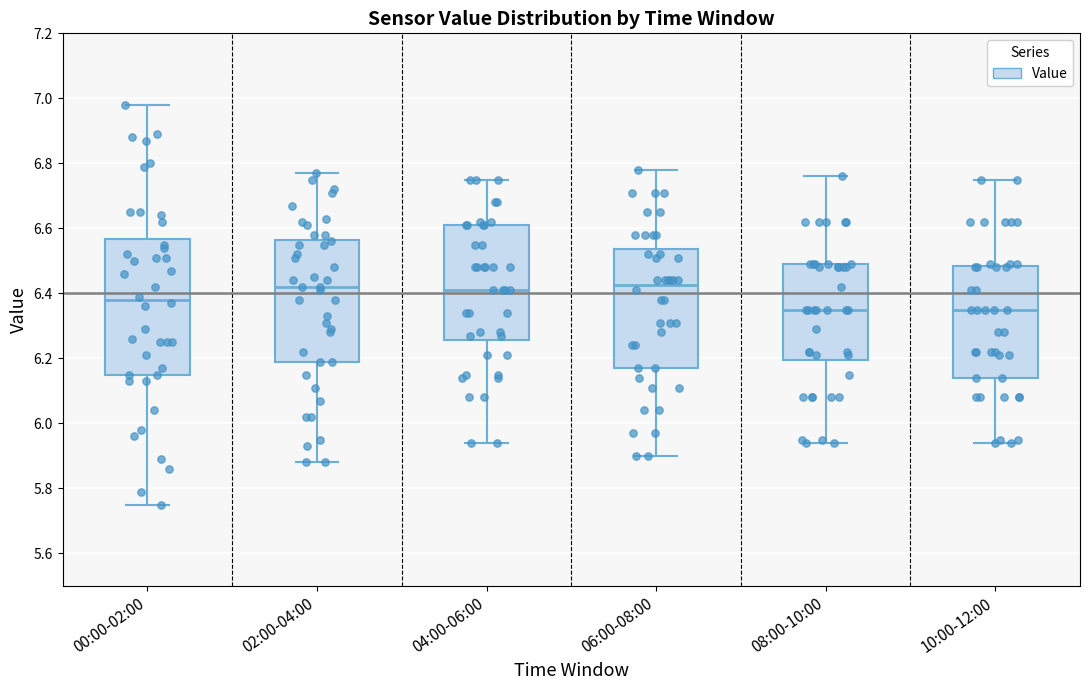

Reading left to right, transcribe this box plot: for each box, give where its median line is, the range the box spans, and where its two whiskers end, as read against the y-axis. The values are not printed on the chart, so give them approximately, as read against the axis.

00:00-02:00: median 6.38, box 6.16 to 6.56, whiskers 5.76 to 6.98
02:00-04:00: median 6.42, box 6.20 to 6.56, whiskers 5.88 to 6.78
04:00-06:00: median 6.42, box 6.26 to 6.62, whiskers 5.94 to 6.76
06:00-08:00: median 6.42, box 6.18 to 6.54, whiskers 5.90 to 6.78
08:00-10:00: median 6.36, box 6.20 to 6.50, whiskers 5.94 to 6.76
10:00-12:00: median 6.36, box 6.14 to 6.48, whiskers 5.94 to 6.76